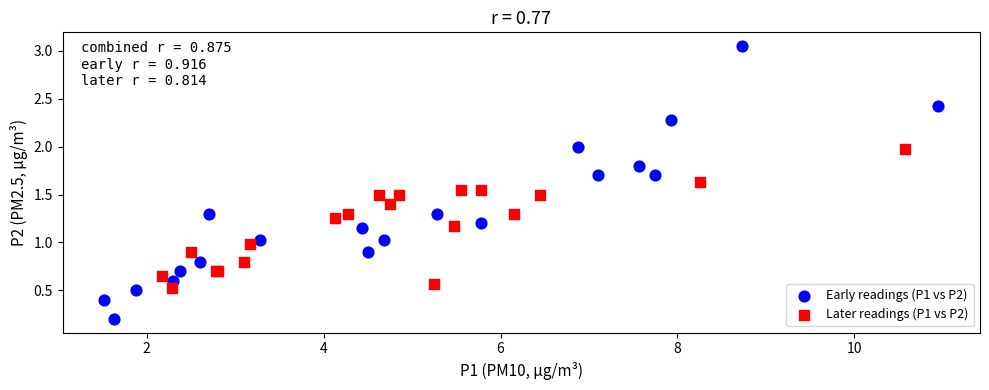

Which series contains the lowest Y value?

Early readings (P1 vs P2)